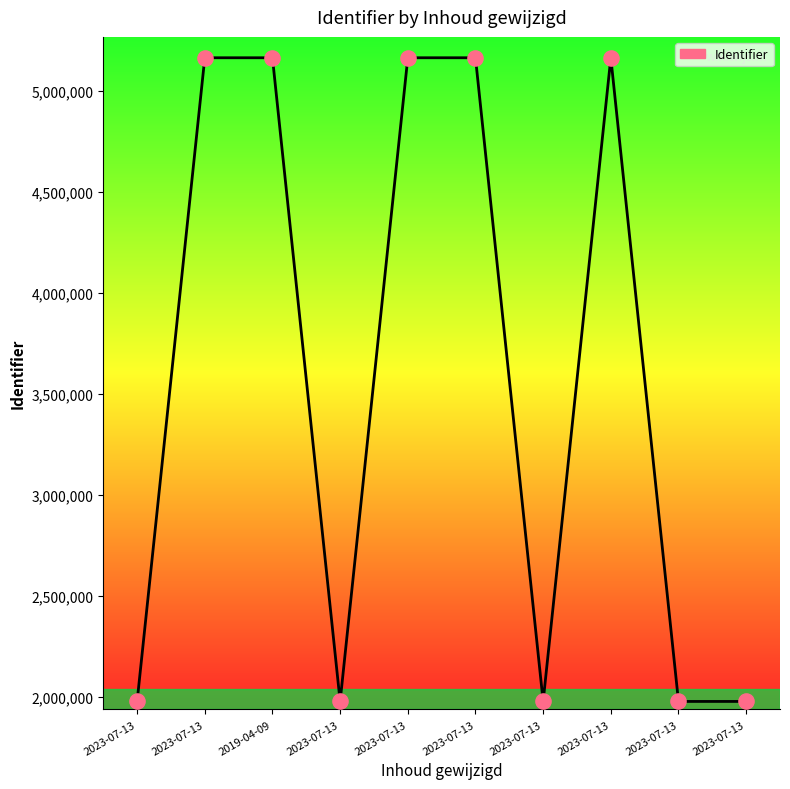

How many lines are shown in the chart?

1